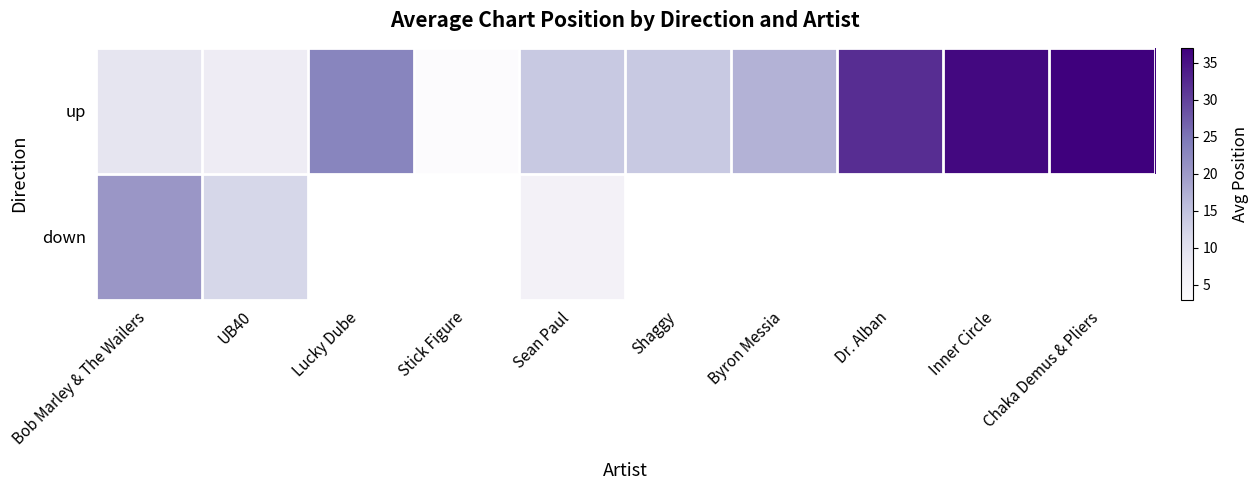

How many data points does each series have?

10